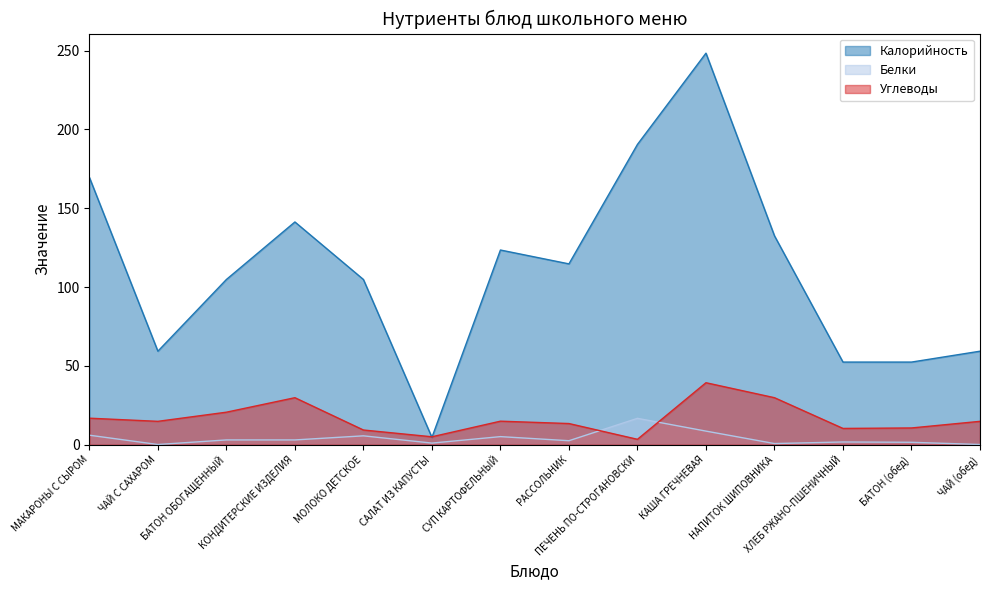

Between БАТОН (обед) and МАКАРОНЫ С СЫРОМ, which is larger?

МАКАРОНЫ С СЫРОМ